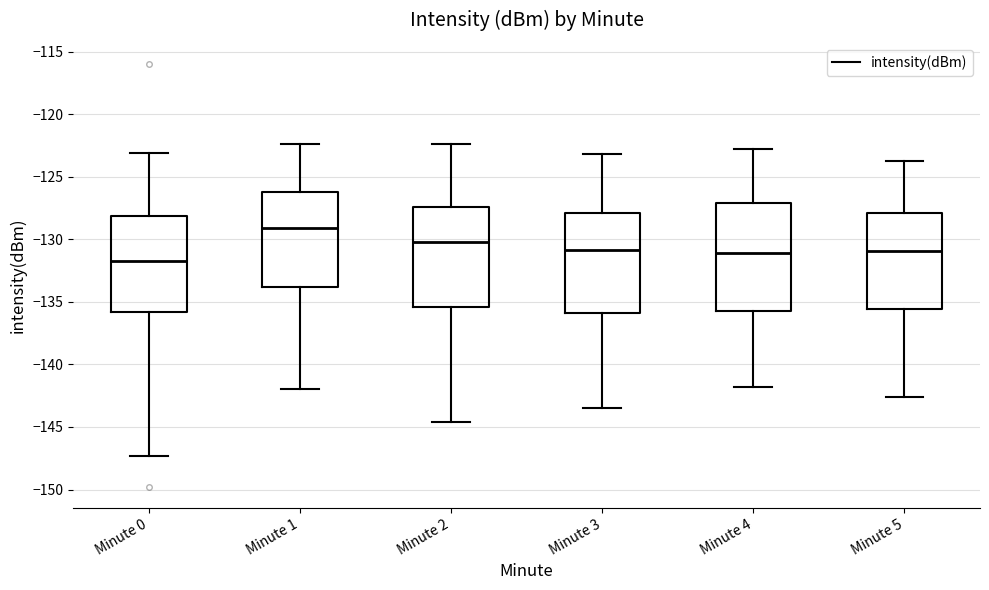

Comparing the boxes themselves (not the whiskers), which one is the tallest?

Minute 4